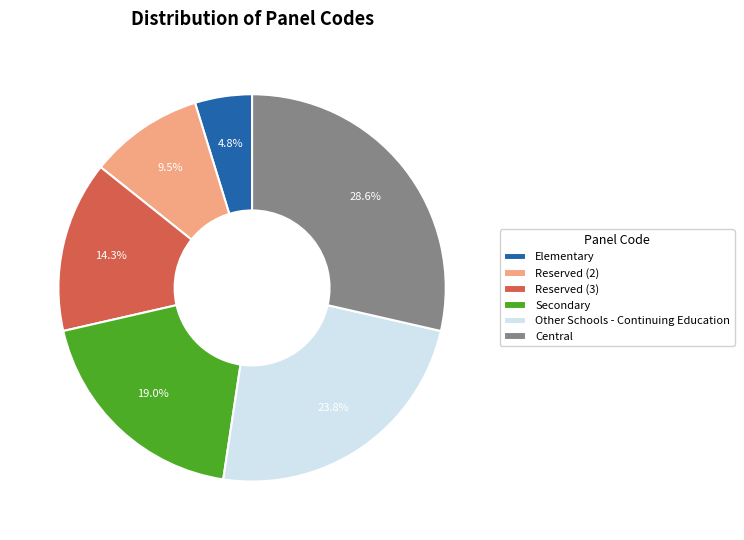

Which slice is the smallest?

Elementary